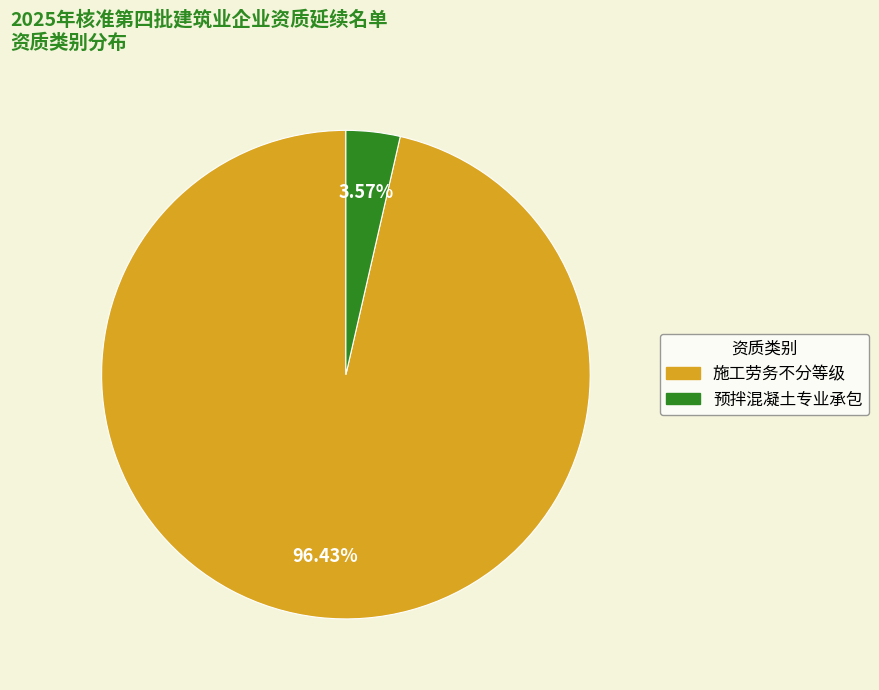

What is the smallest slice in the pie chart?

预拌混凝土专业承包